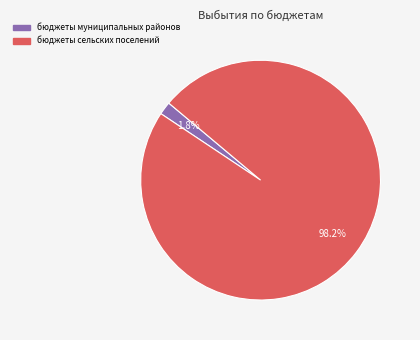

How many segments does this pie chart have?

2